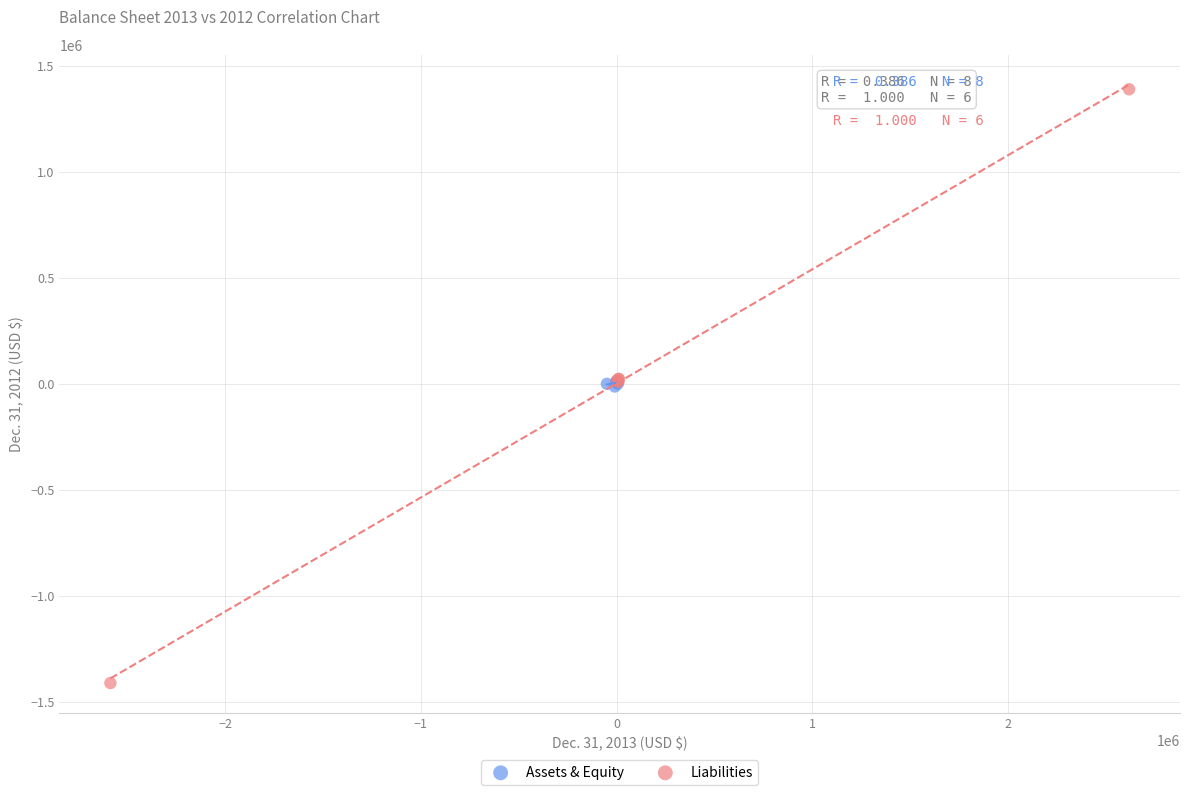

Which series has the widest spread of Y values?

Liabilities